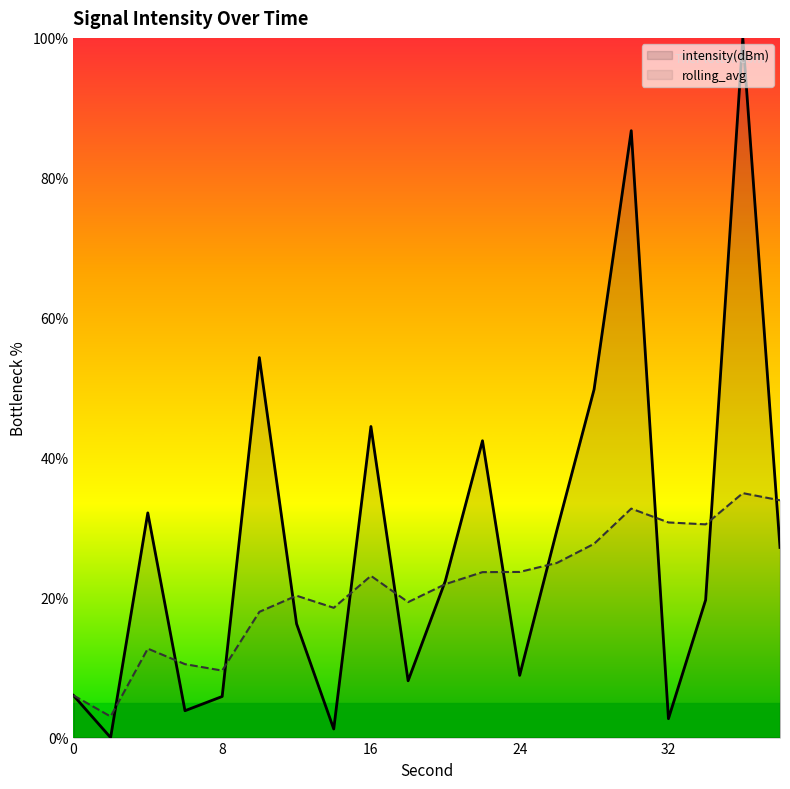

Reading left to right, what are all the values shown in this chart?

intensity(dBm): 6.0	0.0	32.1	3.8	5.9	54.3	16.3	1.2	44.5	8.1	22.4	42.4	8.9	29.6	49.7	86.7	2.7	19.7	100.0	27.2
rolling_avg: 6.0	3.0	12.7	10.5	9.6	18.0	20.3	18.6	23.1	19.4	21.9	23.6	23.7	25.0	27.7	32.7	30.7	30.5	34.9	33.9